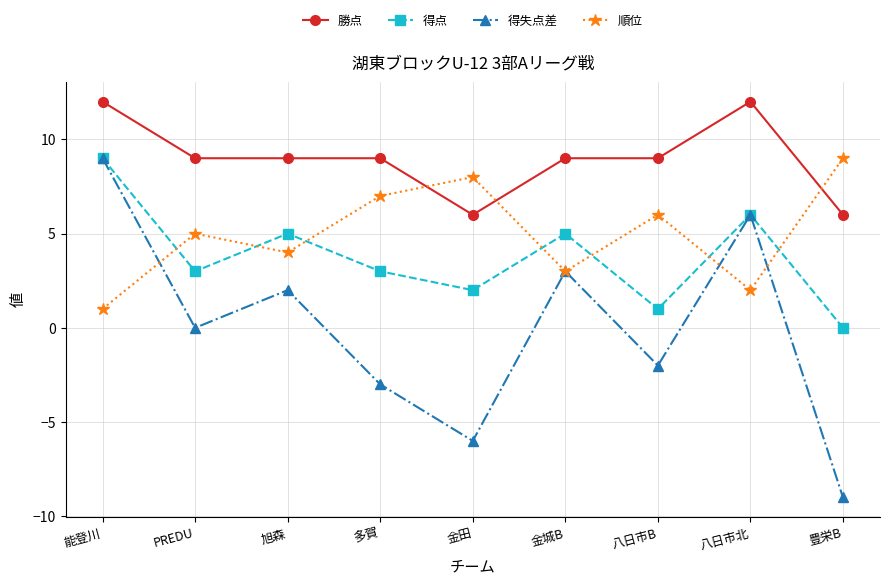

What is the difference between the maximum and minimum values in the 得失点差 series?

18